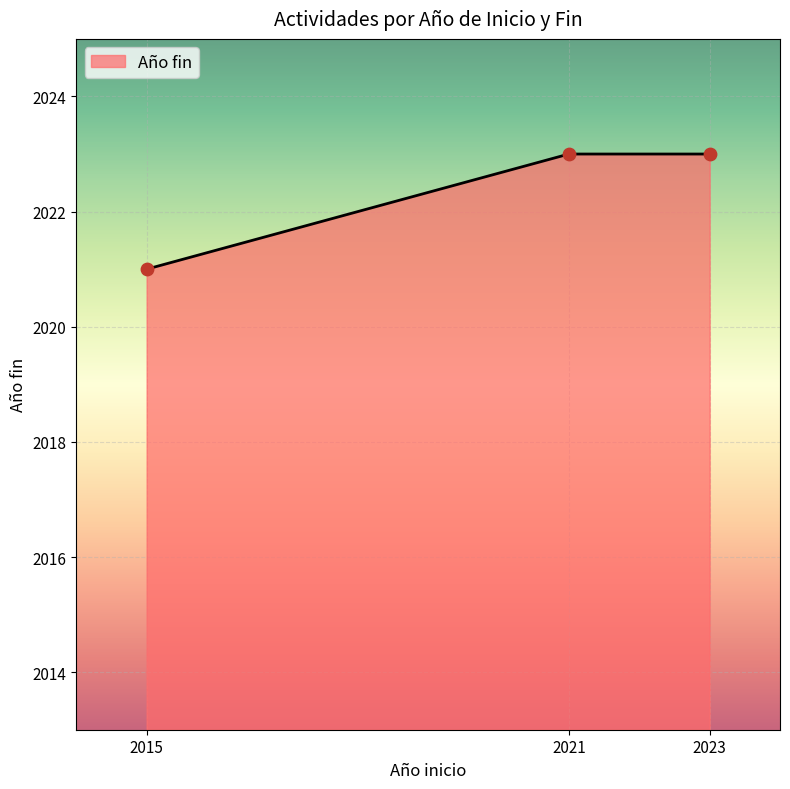

What is the change in value from 2015 to 2021?

+2